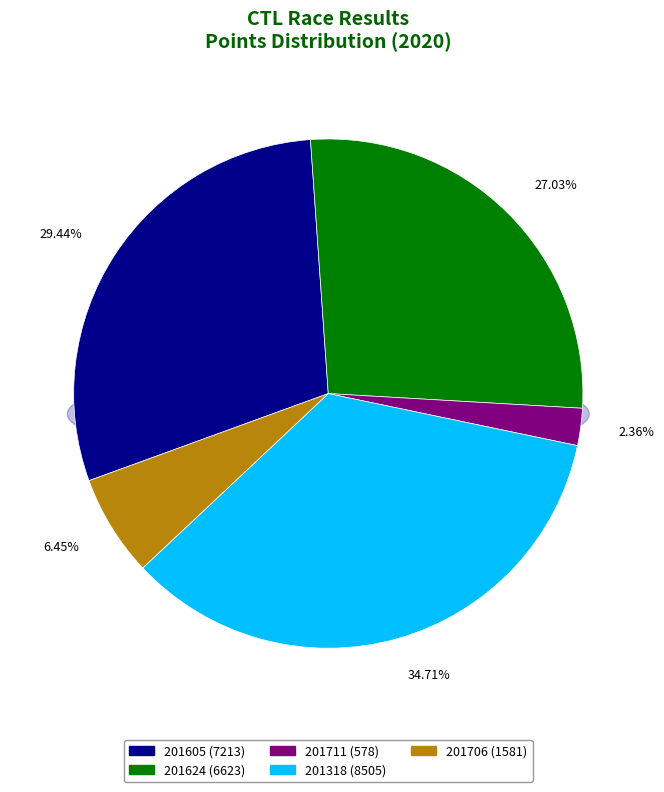

To the nearest percent, what is the average slice percentage?

20%